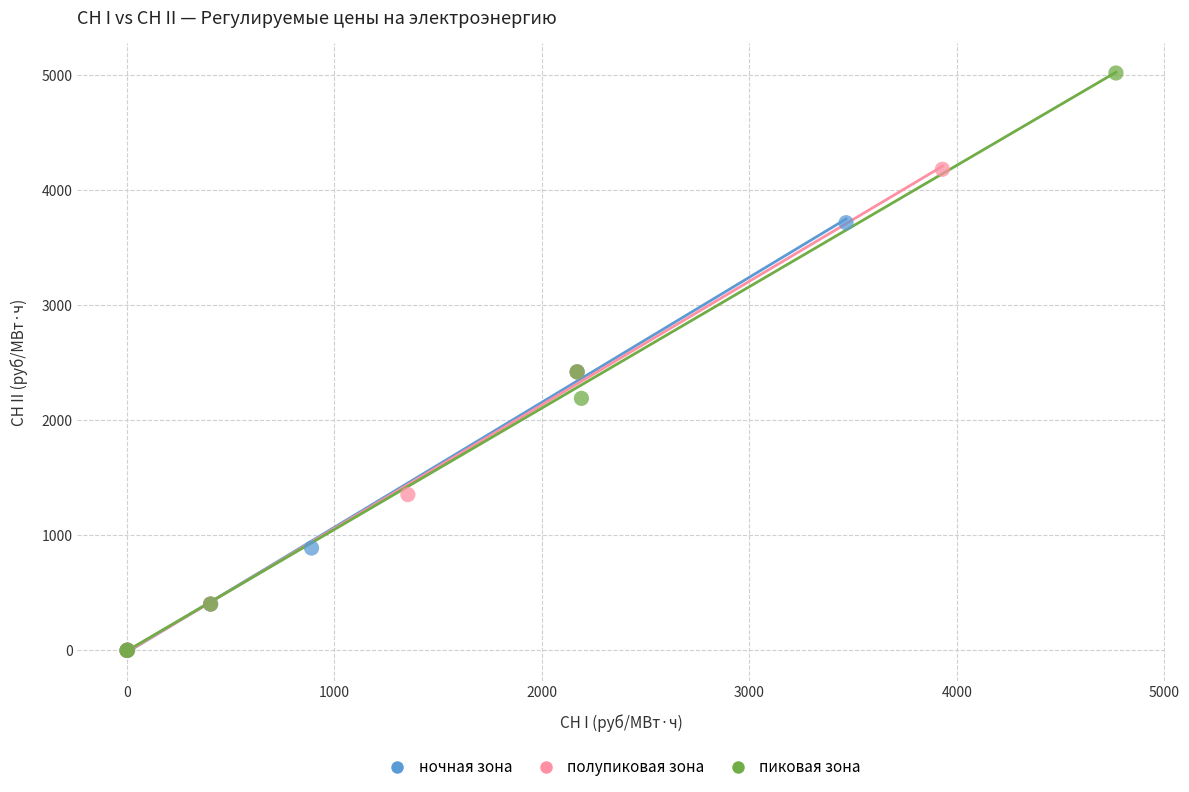

Which series has the largest Y range (max minus min)?

пиковая зона